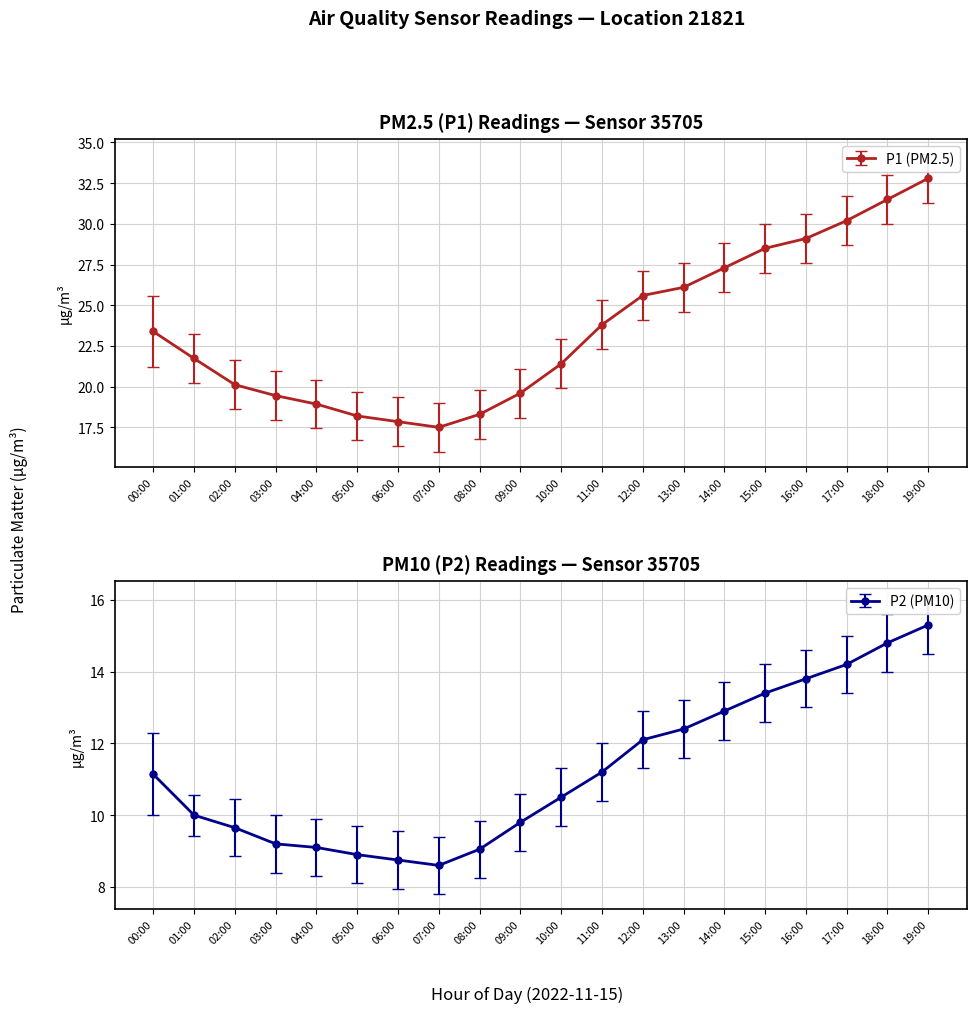

Which label corresponds to the largest value in the chart?

19:00